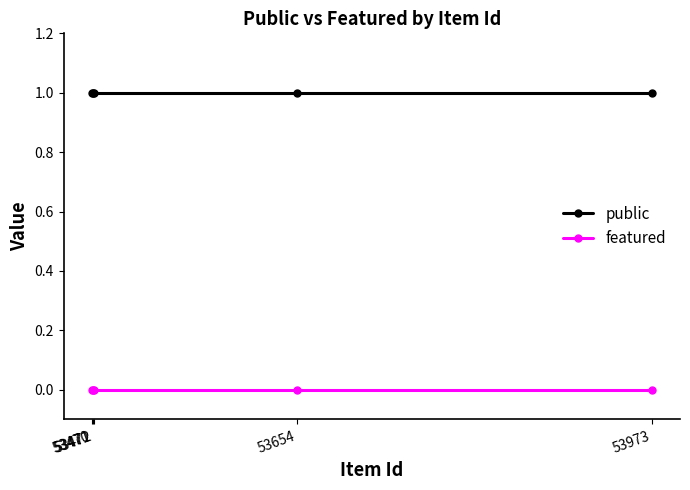

Rank the categories by featured value from lowest to highest.

53973, 53654, 53472, 53471, 53470